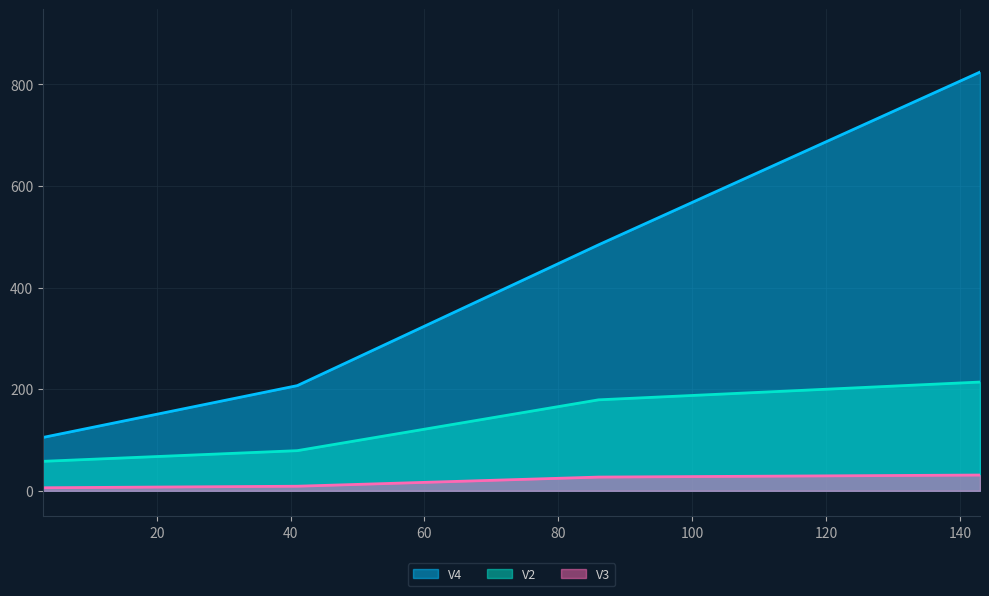

The value of V4 at 3 is 149. True or false?

False